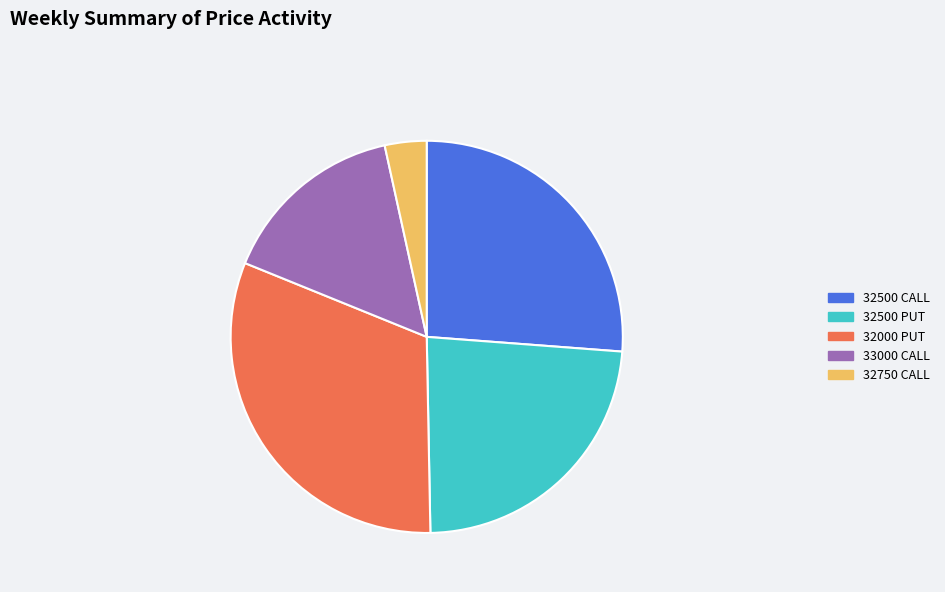

The 32000 PUT slice represents 31% of the pie. True or false?

True